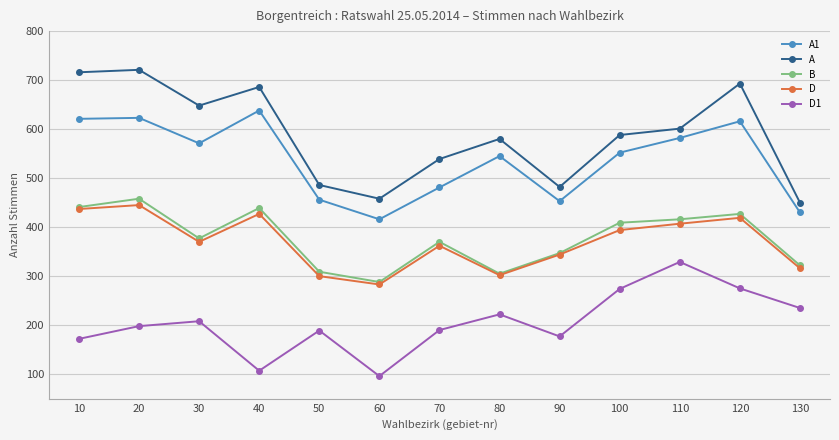

What is the difference between the second highest and second lowest values in the D series?

137